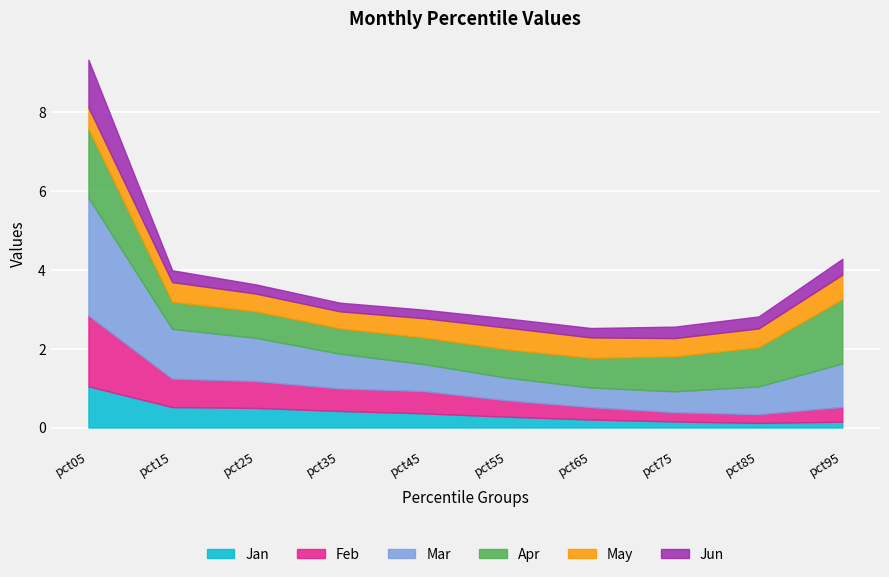

What is the minimum value for Apr?

0.6